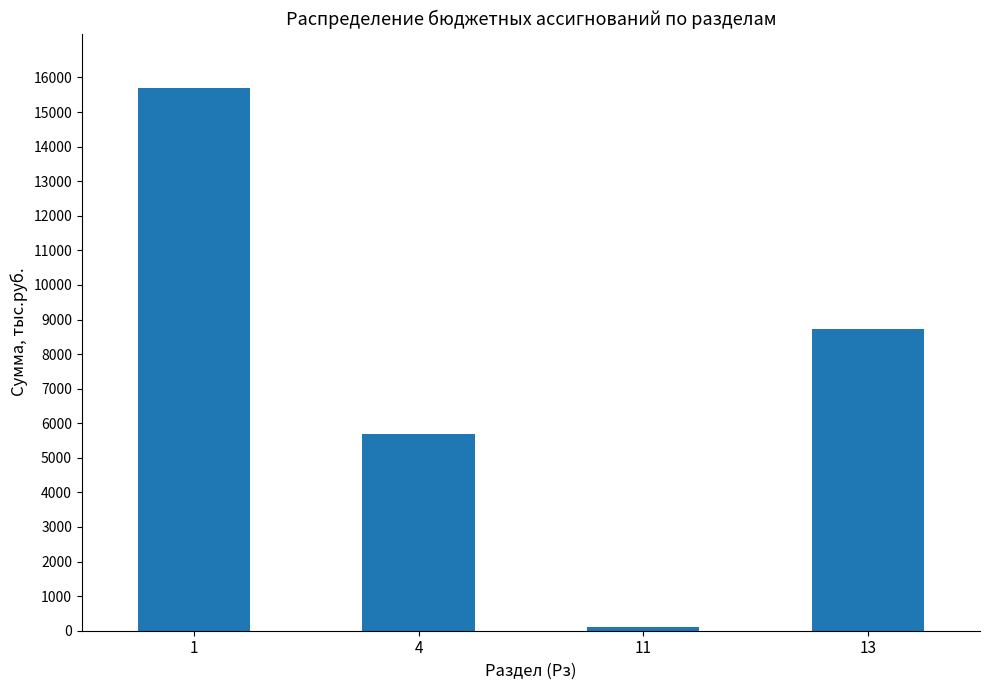

What is the change in value from 1 to 11?

-15599.7